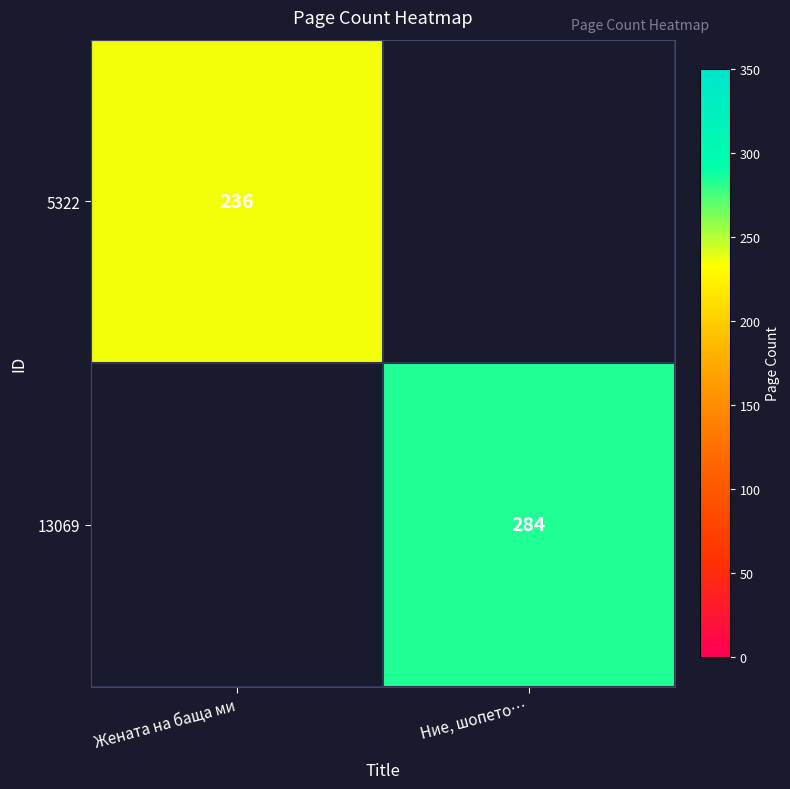

Which has a higher value, Жената на баща ми or Ние, шопето…?

Ние, шопето…